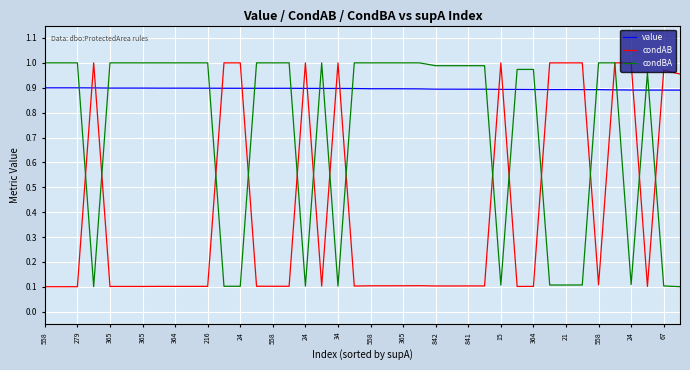

How many lines are shown in the chart?

3